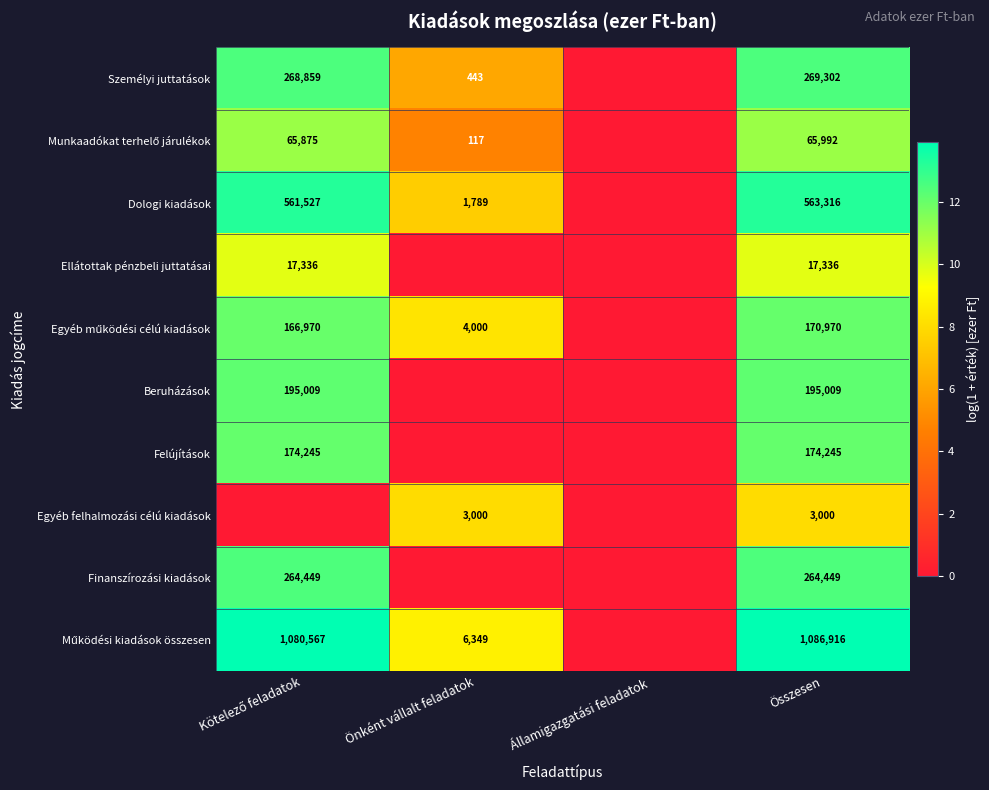

The Személyi juttatások series shows 163 at Önként vállalt feladatok. True or false?

False